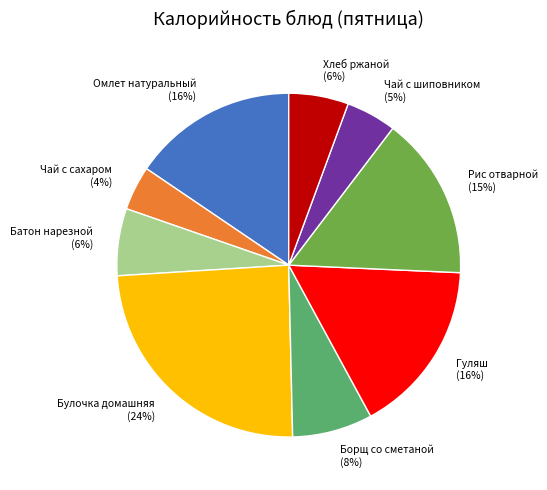

To the nearest percent, what portion does Чай с сахаром represent?

4%